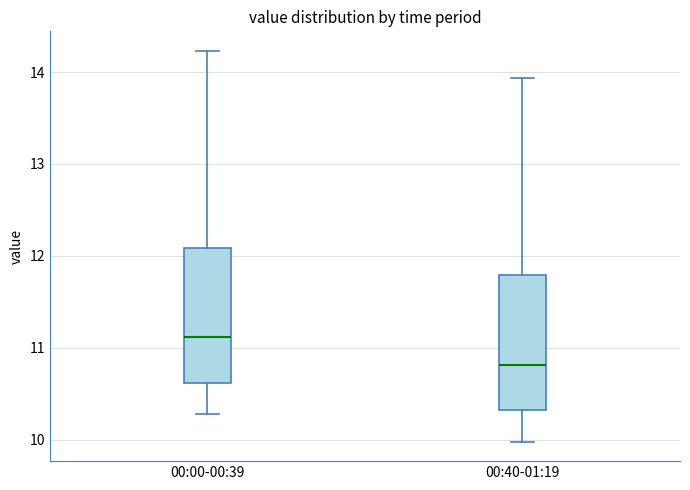

Reading left to right, read every box against the y-axis: the position of its median line, the range the box covers, and the ends of its whiskers. The values are not printed on the chart, so give them approximately, as read against the axis.

00:00-00:39: median 11.1, box 10.6 to 12.1, whiskers 10.3 to 14.2
00:40-01:19: median 10.8, box 10.3 to 11.8, whiskers 10.0 to 13.9